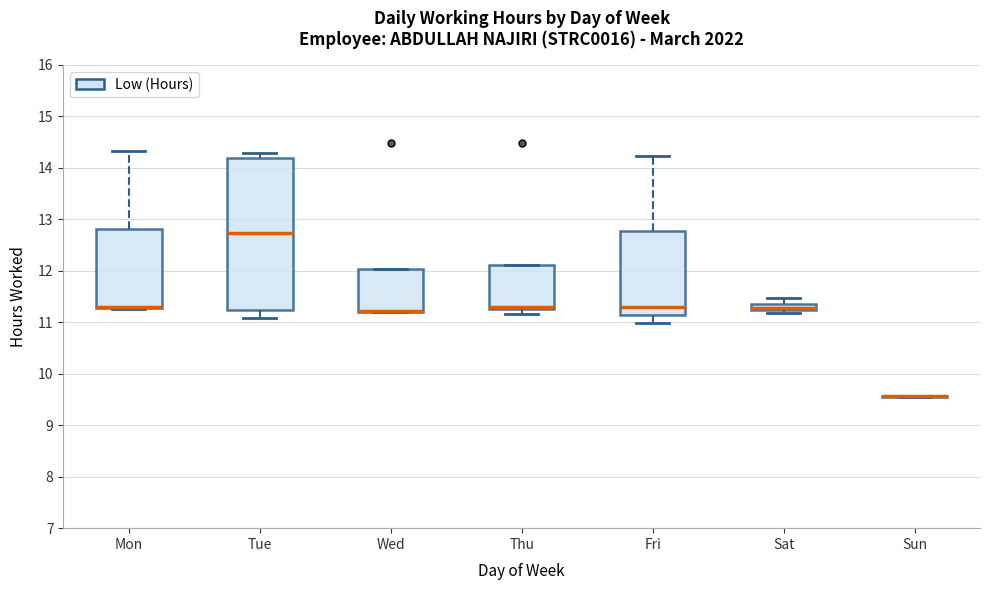

Where is the upper edge of the box for Sat on the y-axis? The values are not printed on the chart, so give them approximately, as read against the axis.

11.3